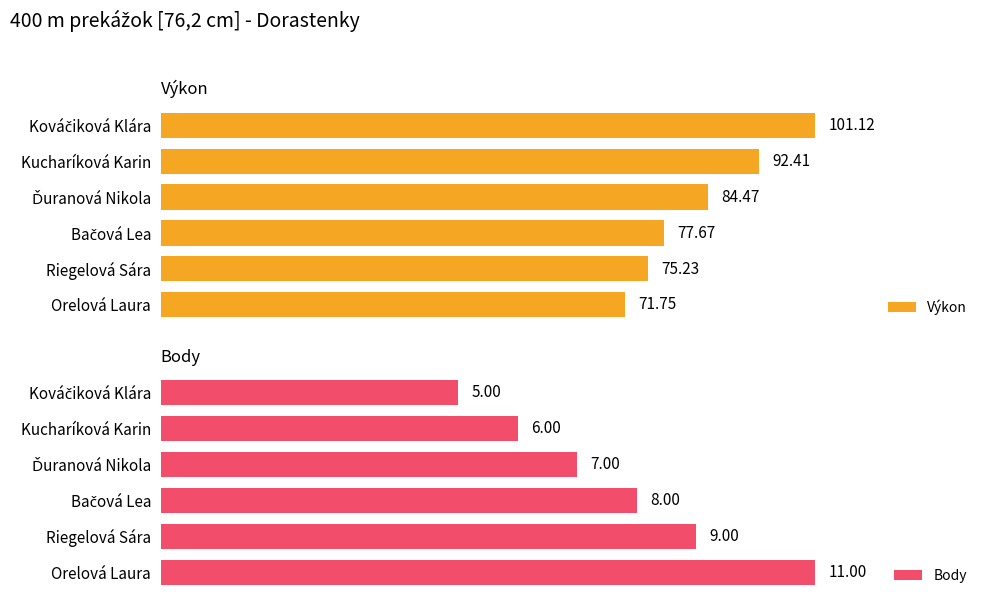

Which category has the lowest value in the Výkon series?

Orelová Laura